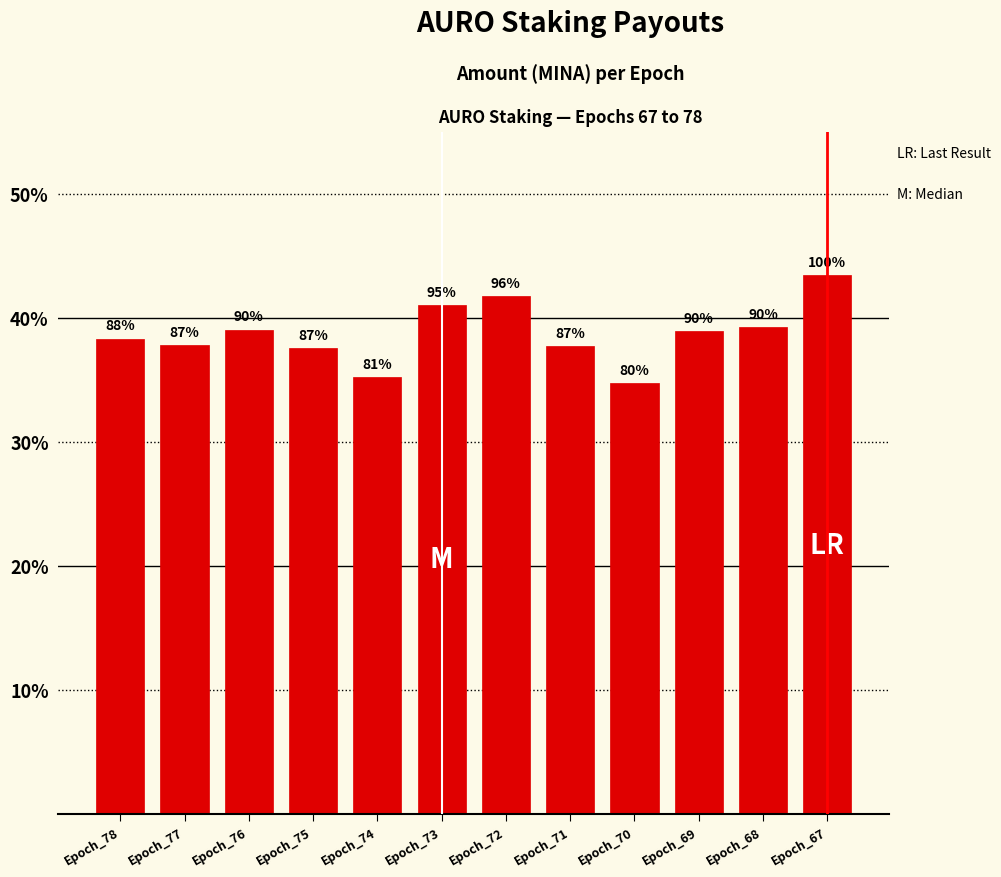

The value at Epoch_78 is 0.6. True or false?

False